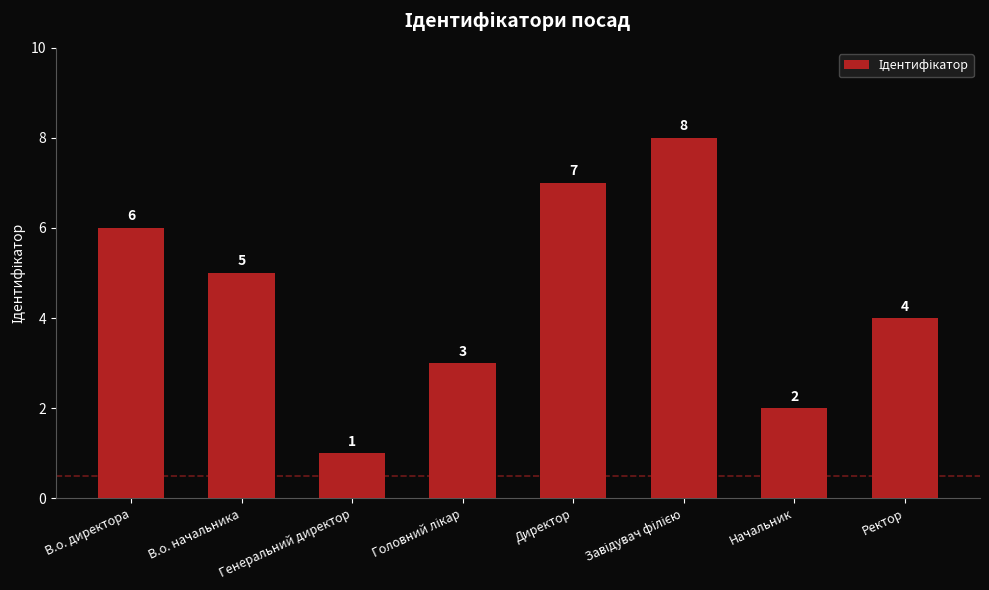

What is the sum of all values?

36